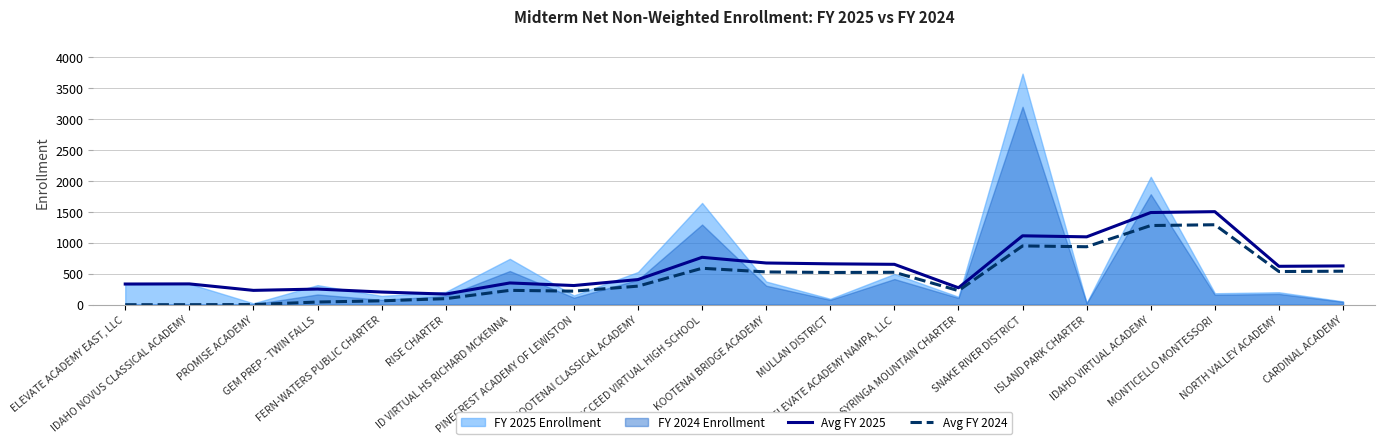

The Avg FY 2024 series shows 260.1 at KOOTENAI BRIDGE ACADEMY. True or false?

False